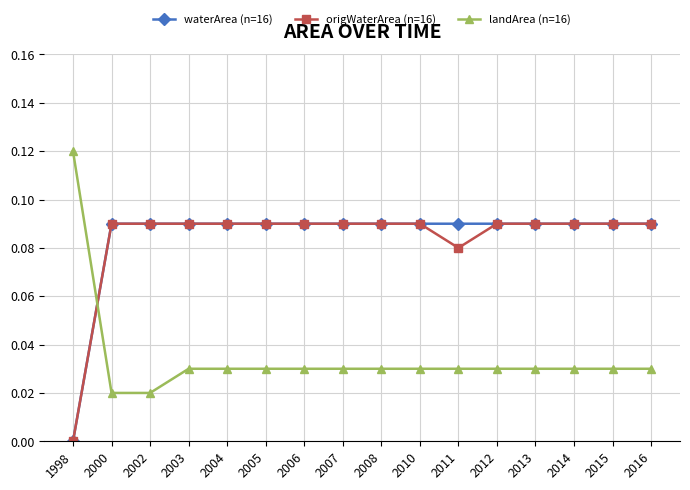

True or false: landArea (n=16) has a value of 0.0 at 2003.

True